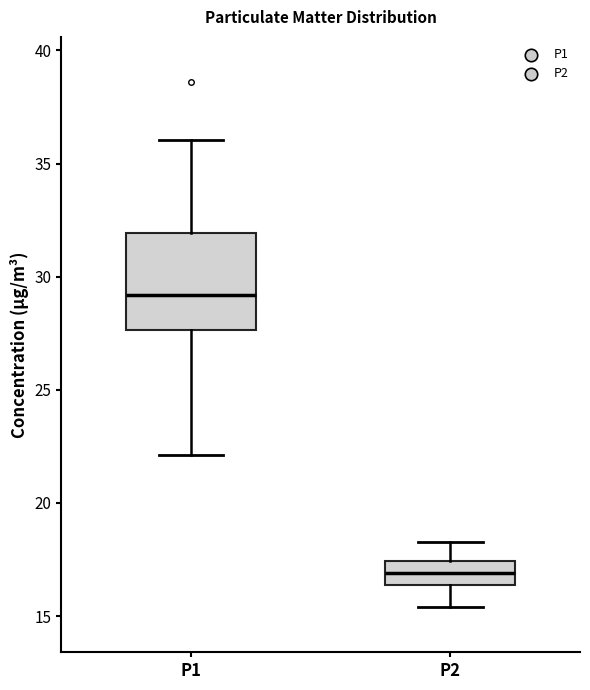

Reading left to right, read every box against the y-axis: the position of its median line, the range the box covers, and the ends of its whiskers. The values are not printed on the chart, so give them approximately, as read against the axis.

P1: median 29.0, box 27.5 to 32.0, whiskers 22.0 to 36.0
P2: median 17.0, box 16.5 to 17.5, whiskers 15.5 to 18.5